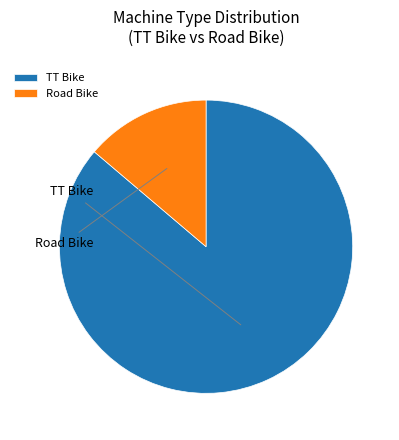

To the nearest percent, what percentage of the pie is TT Bike?

86%